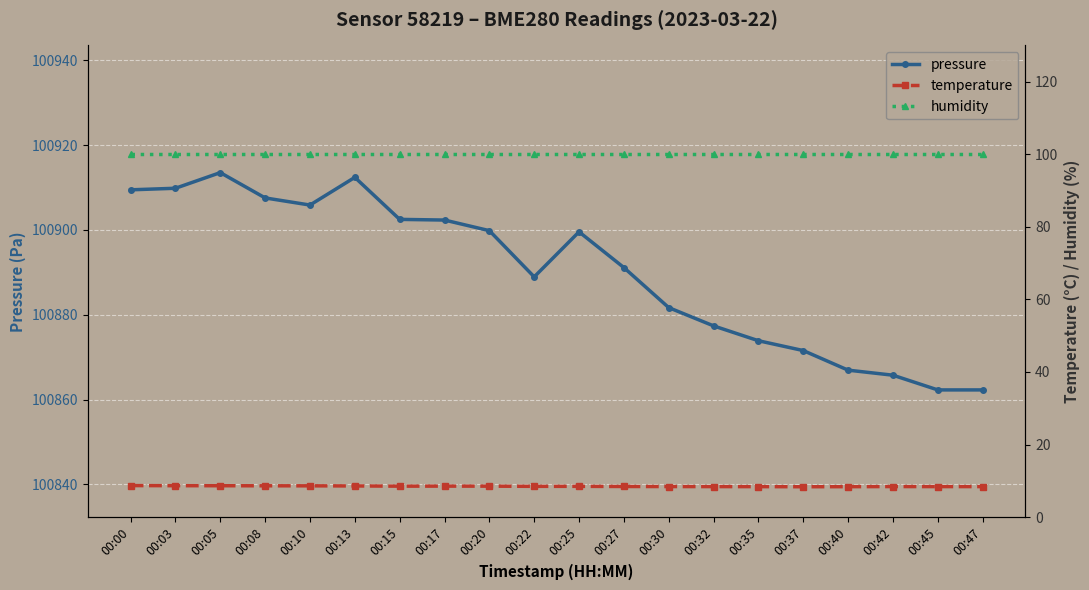

At which label does humidity reach its peak?

00:00